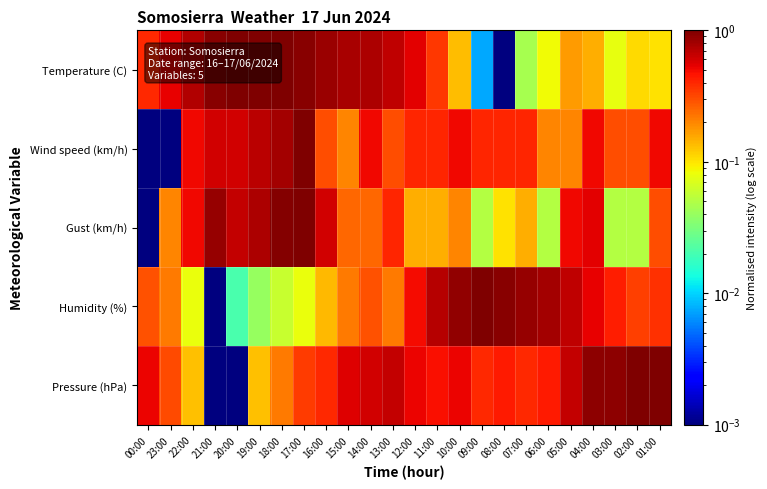

Reading left to right, extract all data points from this chart.

Temperature (C): 00:00=0.4	23:00=0.5	22:00=0.7	21:00=0.9	20:00=1.0	19:00=1.0	18:00=1.0	17:00=0.9	16:00=0.8	15:00=0.8	14:00=0.8	13:00=0.7	12:00=0.5	11:00=0.4	10:00=0.1	09:00=0.0	08:00=0.0	07:00=0.0	06:00=0.1	05:00=0.2	04:00=0.1	03:00=0.1	02:00=0.1	01:00=0.1
Wind speed (km/h): 00:00=0.0	23:00=0.0	22:00=0.5	21:00=0.6	20:00=0.6	19:00=0.7	18:00=0.8	17:00=1.0	16:00=0.3	15:00=0.2	14:00=0.5	13:00=0.3	12:00=0.4	11:00=0.4	10:00=0.5	09:00=0.4	08:00=0.4	07:00=0.4	06:00=0.2	05:00=0.2	04:00=0.5	03:00=0.3	02:00=0.3	01:00=0.5
Gust (km/h): 00:00=0.0	23:00=0.2	22:00=0.5	21:00=0.9	20:00=0.7	19:00=0.8	18:00=1.0	17:00=1.0	16:00=0.6	15:00=0.3	14:00=0.3	13:00=0.4	12:00=0.2	11:00=0.2	10:00=0.2	09:00=0.1	08:00=0.1	07:00=0.2	06:00=0.1	05:00=0.5	04:00=0.6	03:00=0.1	02:00=0.1	01:00=0.3
Humidity (%): 00:00=0.3	23:00=0.2	22:00=0.1	21:00=0.0	20:00=0.0	19:00=0.0	18:00=0.1	17:00=0.1	16:00=0.1	15:00=0.2	14:00=0.3	13:00=0.2	12:00=0.5	11:00=0.7	10:00=0.9	09:00=1.0	08:00=0.9	07:00=0.9	06:00=0.8	05:00=0.7	04:00=0.5	03:00=0.4	02:00=0.3	01:00=0.4
Pressure (hPa): 00:00=0.5	23:00=0.3	22:00=0.1	21:00=0.0	20:00=0.0	19:00=0.1	18:00=0.2	17:00=0.3	16:00=0.4	15:00=0.6	14:00=0.6	13:00=0.7	12:00=0.5	11:00=0.5	10:00=0.5	09:00=0.4	08:00=0.4	07:00=0.4	06:00=0.4	05:00=0.7	04:00=0.9	03:00=0.9	02:00=1.0	01:00=1.0